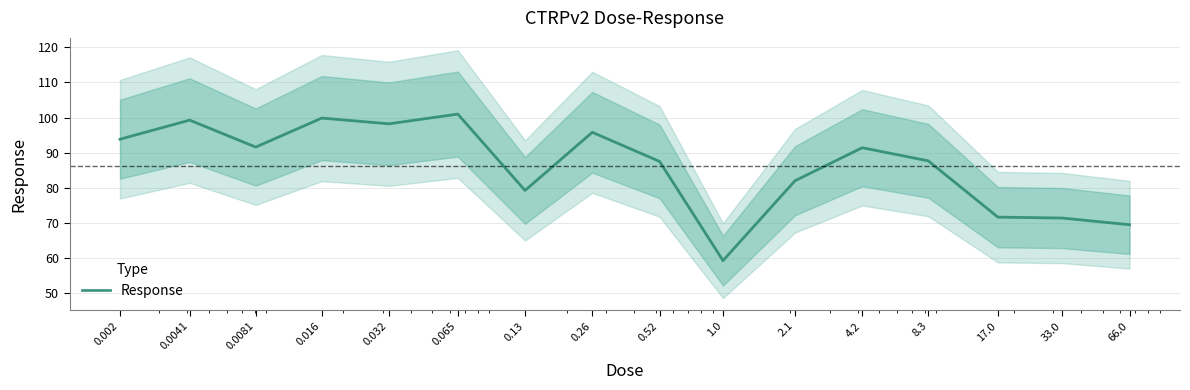

What is the difference between the maximum and minimum values?

41.8